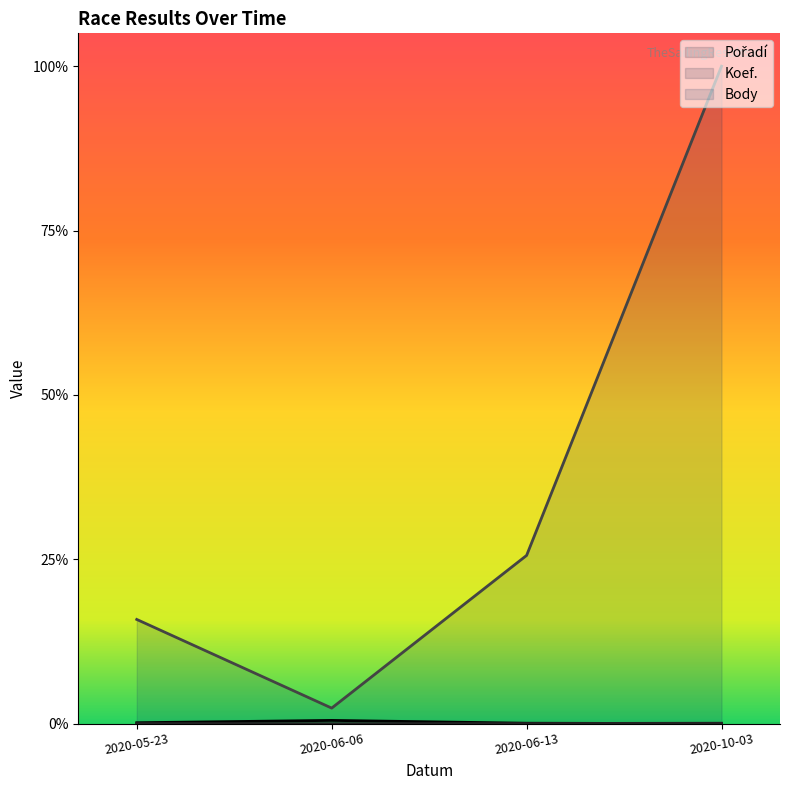

True or false: Koef. has a value of 0.0 at 2020-05-23.

True